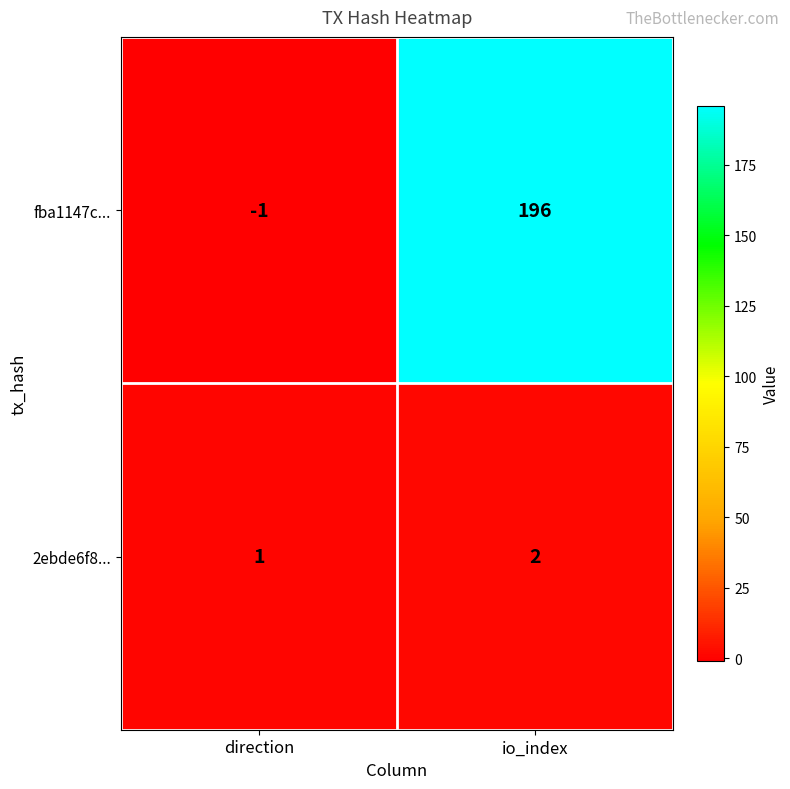

Which series has the largest total across all categories?

fba1147c...